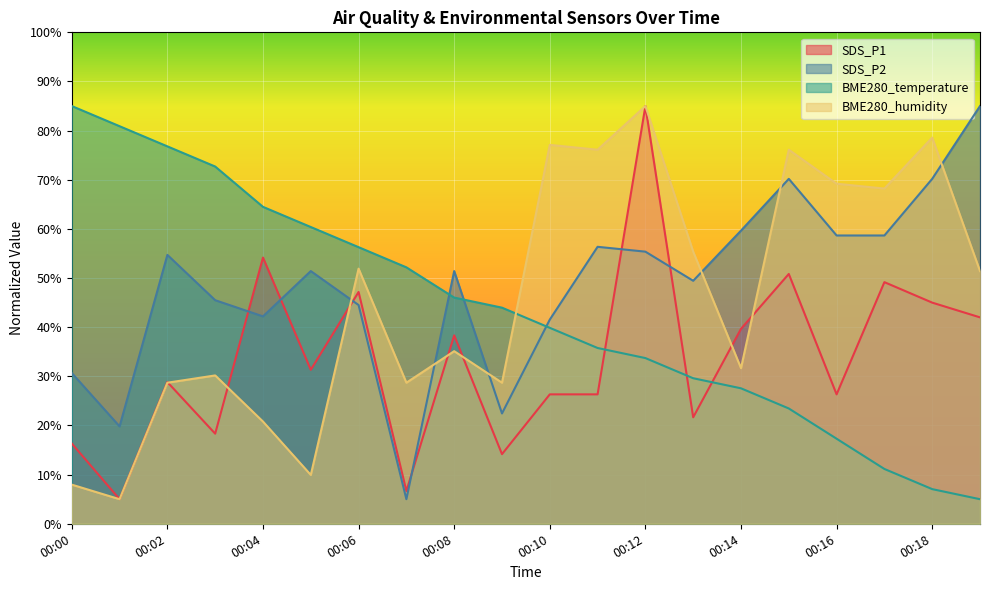

Reading left to right, what are all the values shown in this chart?

SDS_P1: 16.3	5.0	28.8	18.3	54.2	31.3	47.2	6.7	38.3	14.2	26.3	26.3	85.0	21.7	39.7	50.8	26.3	49.2	45.0	42.0
SDS_P2: 30.7	19.8	54.7	45.5	42.2	51.4	44.5	5.0	51.4	22.4	41.5	56.4	55.4	49.4	59.7	70.2	58.7	58.7	70.2	85.0
BME280_temperature: 85.0	80.9	76.8	72.7	64.5	60.4	56.3	52.2	46.0	44.0	39.9	35.8	33.7	29.6	27.6	23.5	17.3	11.2	7.1	5.0
BME280_humidity: 8.0	5.0	28.7	30.2	20.8	9.9	51.9	28.7	35.1	28.7	77.1	76.1	85.0	55.4	31.7	76.1	69.2	68.2	78.6	51.4